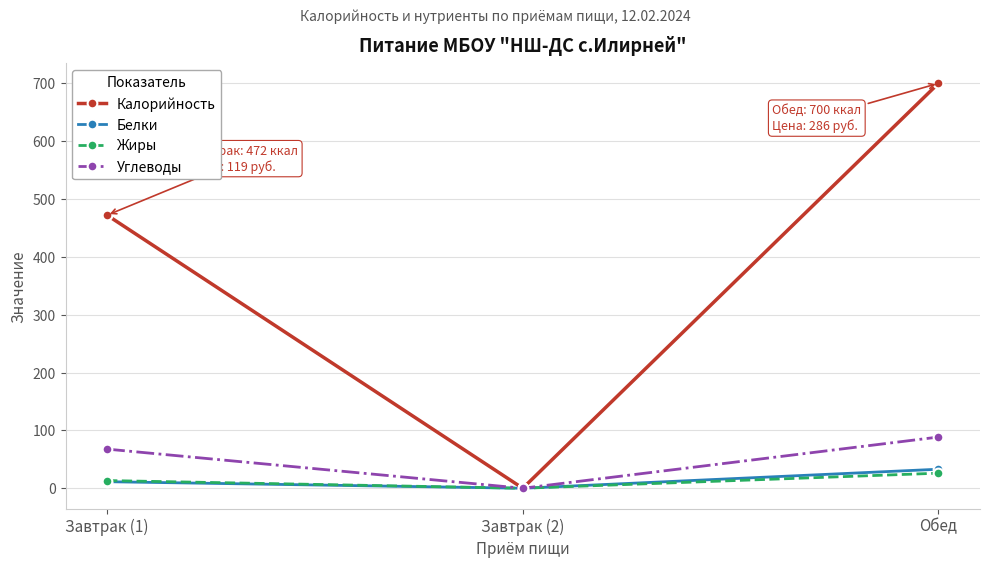

List the series in order of their peak value, lowest first.

Жиры, Белки, Углеводы, Калорийность